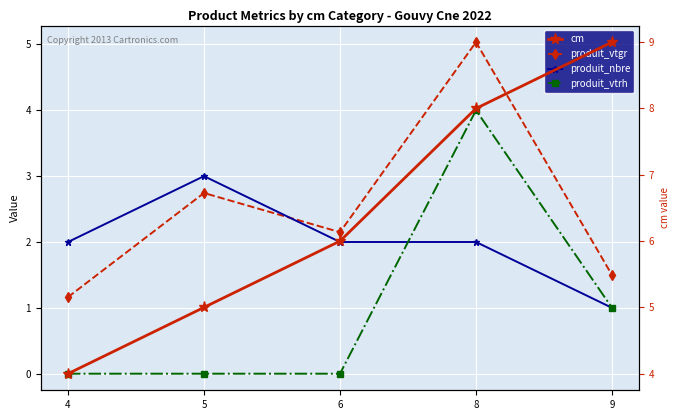

Where do produit_nbre and produit_vtgr first cross each other?

5 and 6